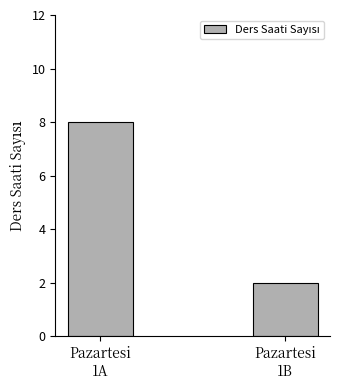

What value does the data have at Pazartesi
1B?

2